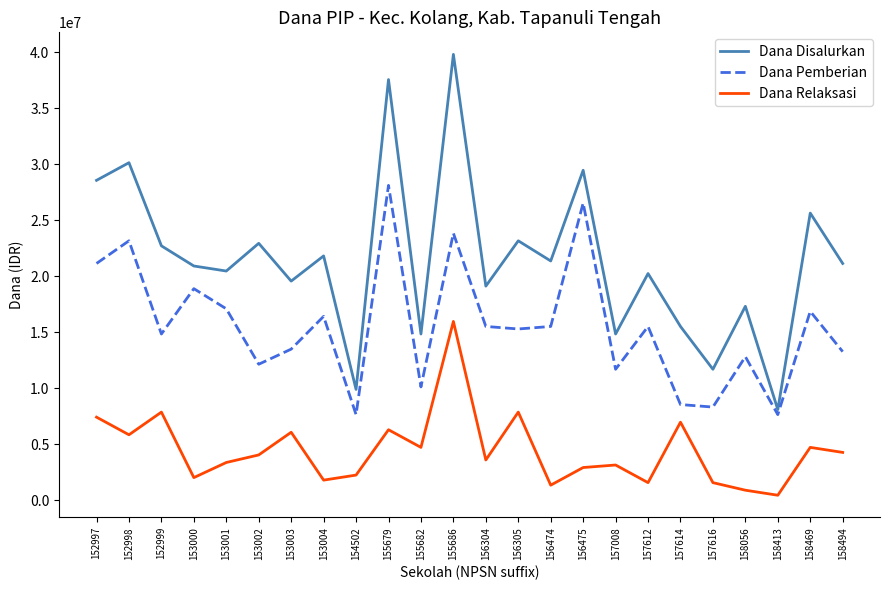

What is the total value across all series at 152999?

45450000